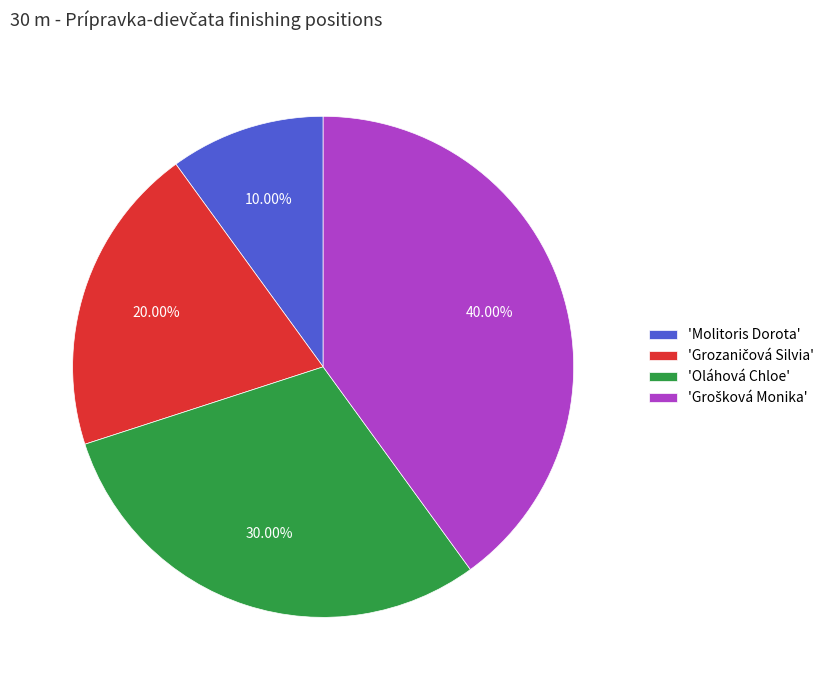

Do 'Molitoris Dorota' and 'Oláhová Chloe' together represent more than half of the pie?

No